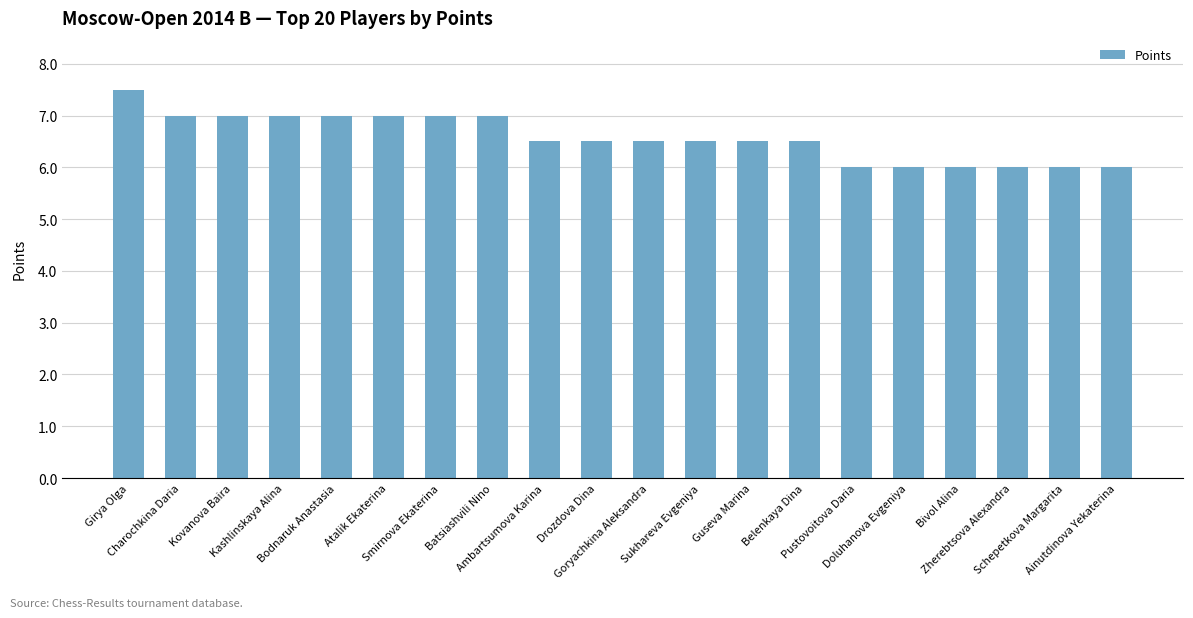

Count the values in the range 6 to 7.

19